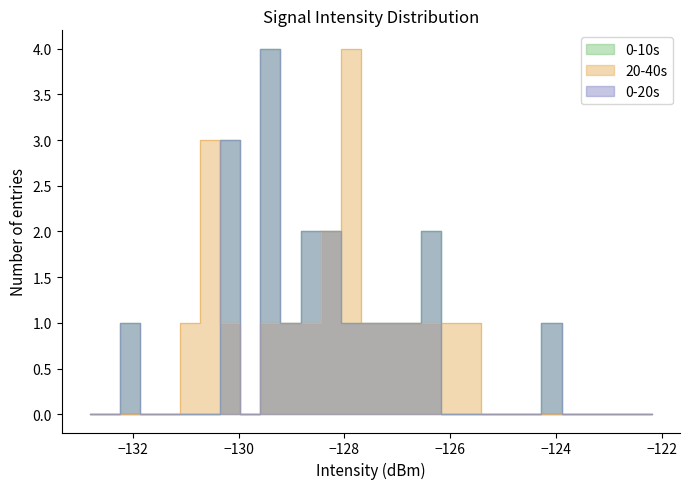

How many lines are shown in the chart?

3